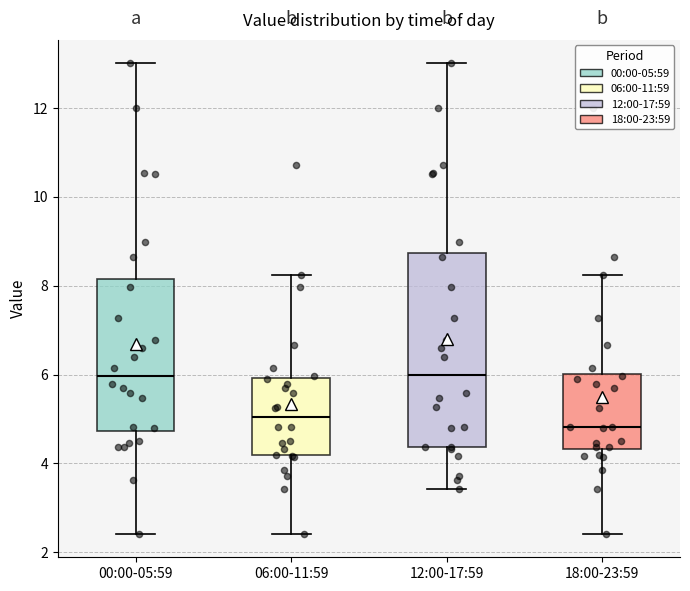

Where is the lower edge of the box for 06:00-11:59 on the y-axis? The values are not printed on the chart, so give them approximately, as read against the axis.

4.2